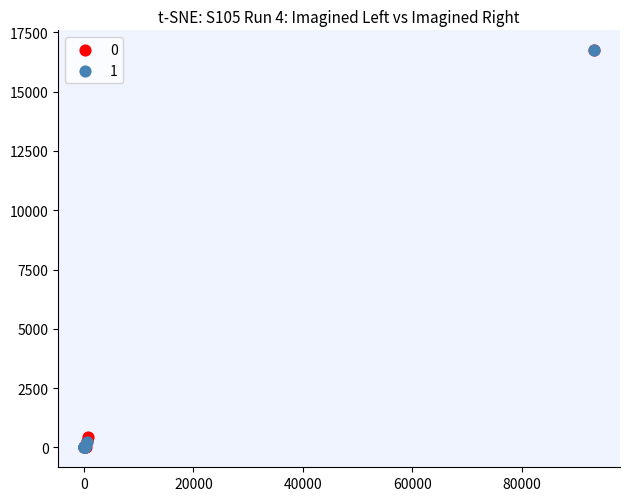

What are all the series names shown in the legend?

0, 1